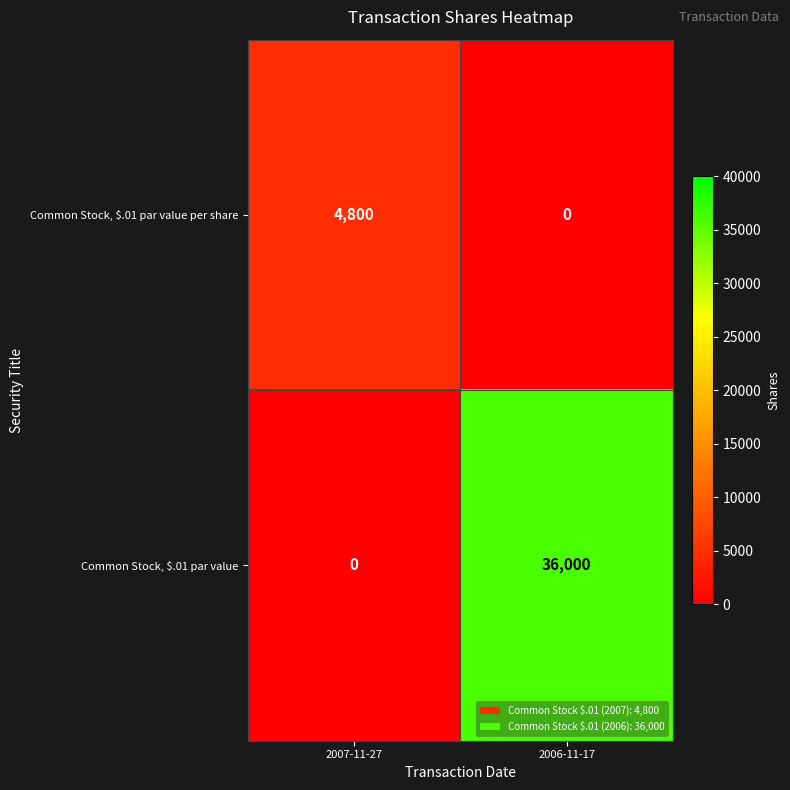

How many categories are shown in the chart?

2